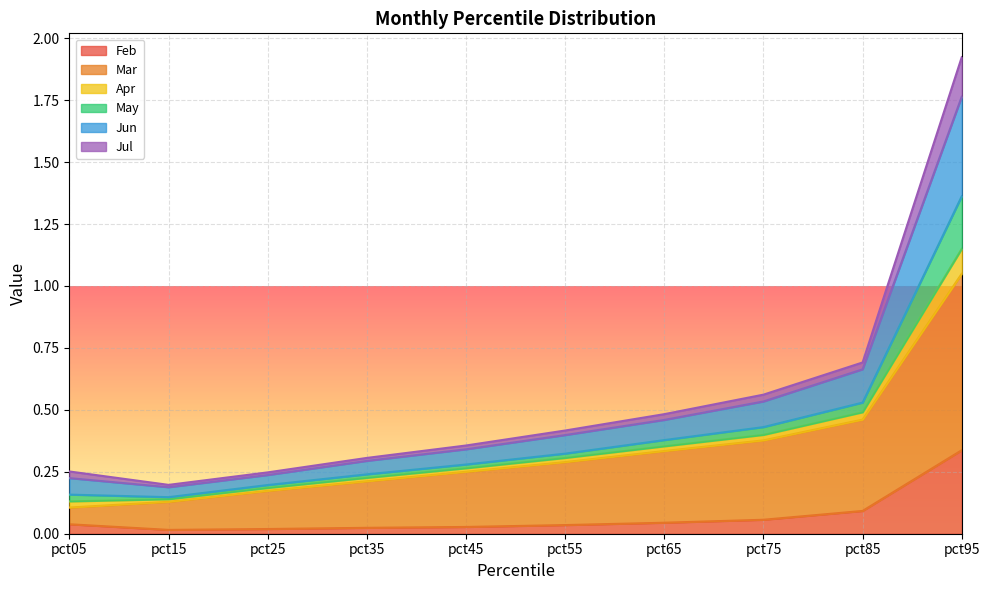

What is the value of the Mar point at the 1st from the left?

0.1